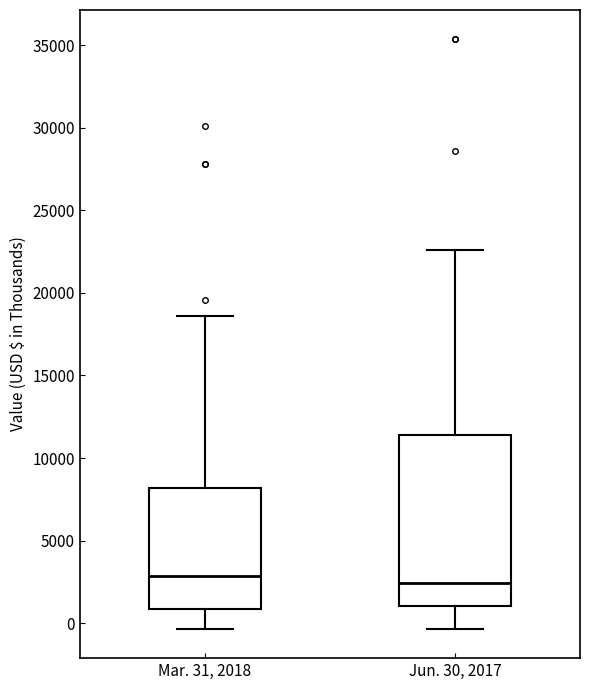

Reading left to right, read every box against the y-axis: the position of its median line, the range the box covers, and the ends of its whiskers. The values are not printed on the chart, so give them approximately, as read against the axis.

Mar. 31, 2018: median 3000, box 1000 to 8000, whiskers -500 to 18500
Jun. 30, 2017: median 2500, box 1000 to 11500, whiskers -500 to 22500